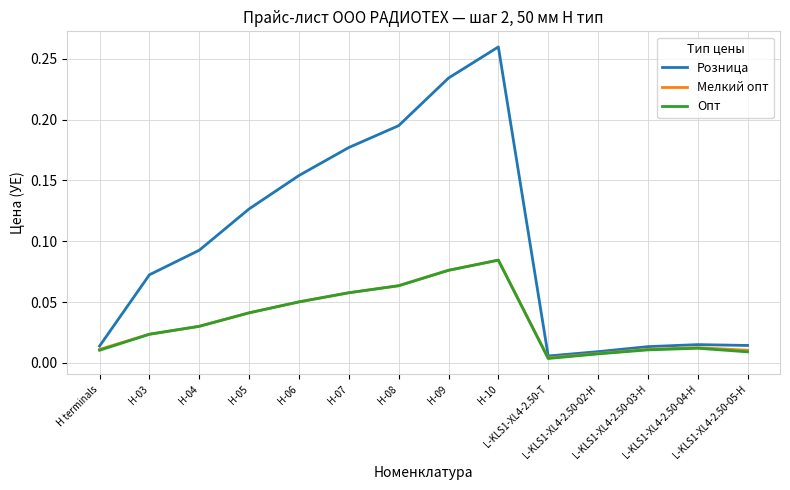

Which series has the largest range (max minus min)?

Розница